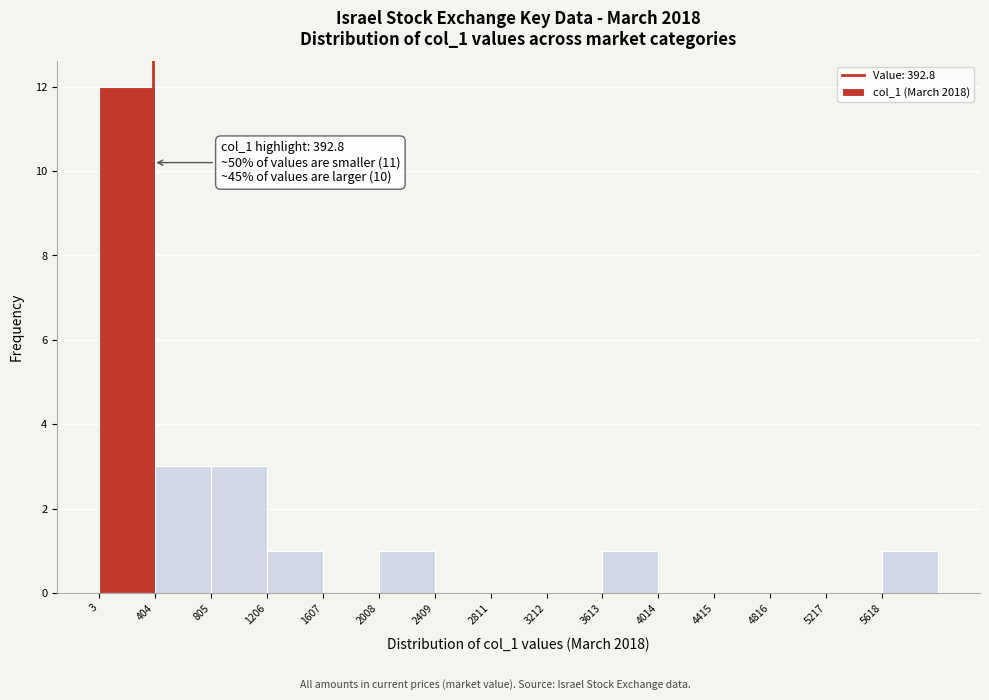

Which range on the x-axis has the tallest bar?

0 to 400